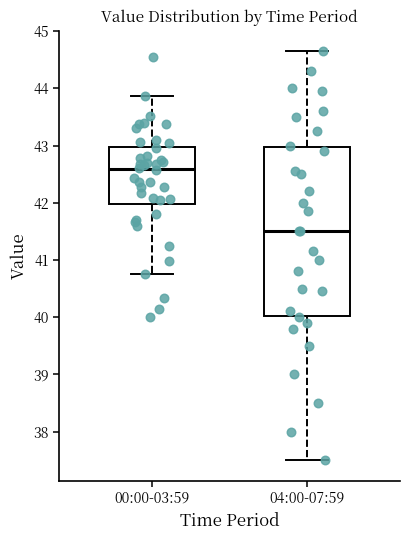

Comparing the boxes themselves (not the whiskers), which one is the tallest?

04:00-07:59